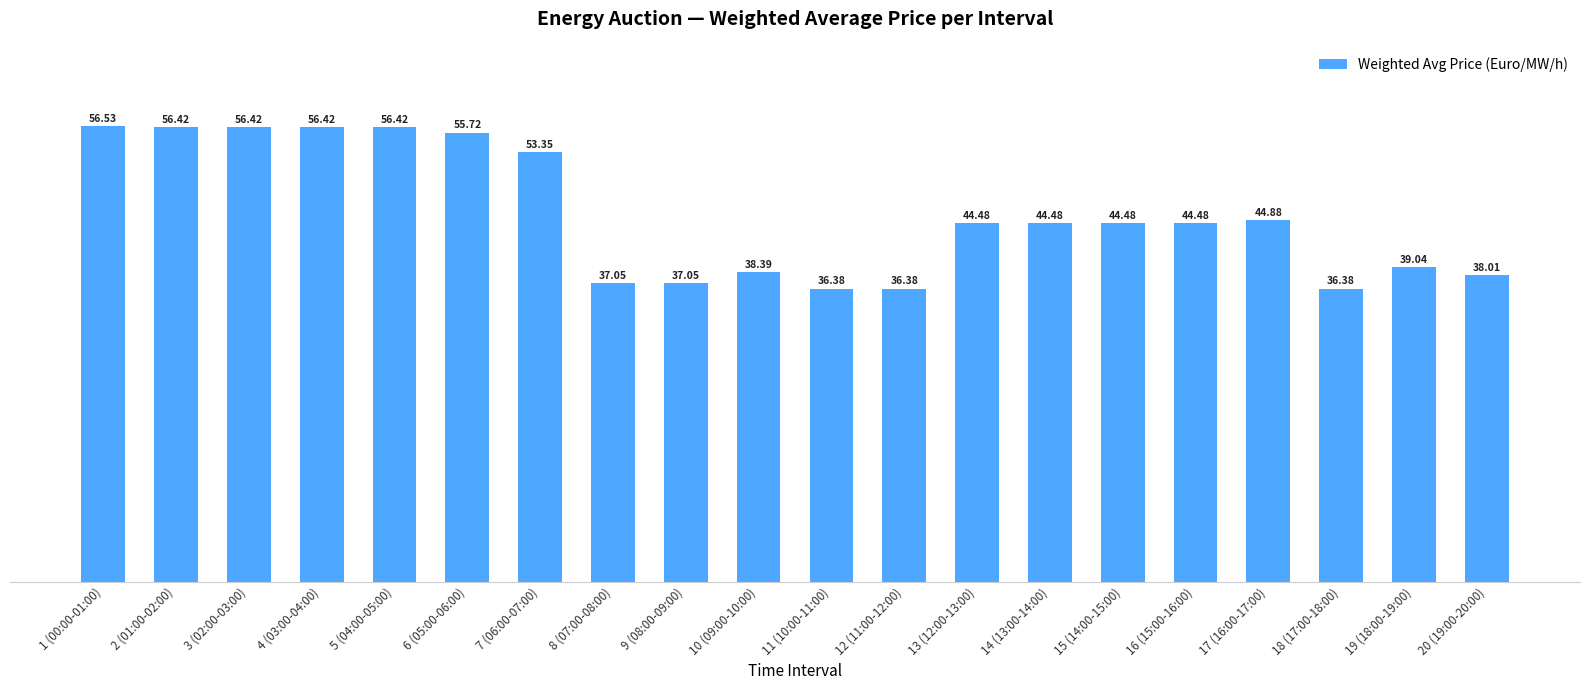

What is the ratio of the value at 11 (10:00-11:00) to the value at 8 (07:00-08:00)?

1.0